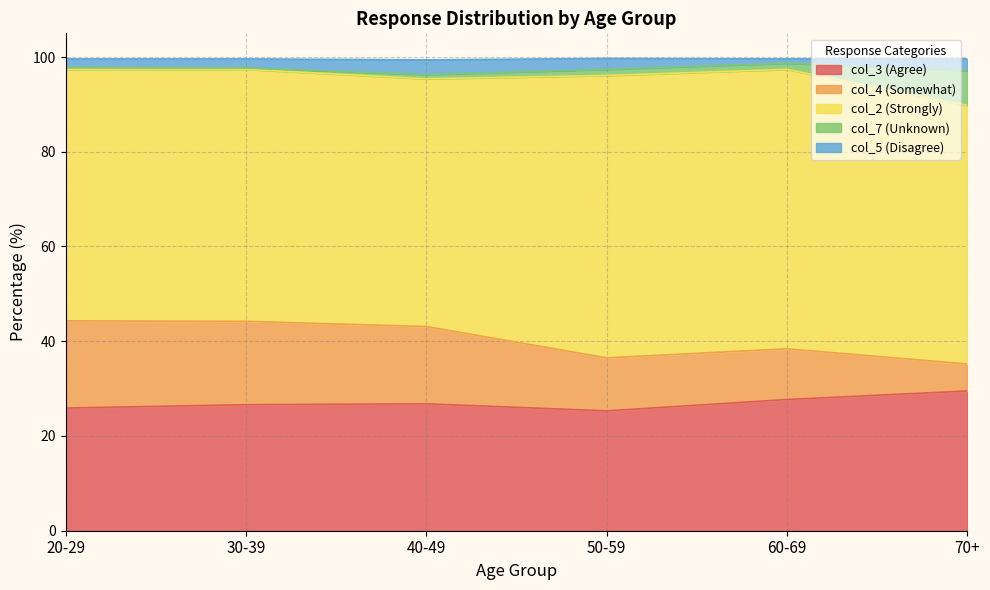

Is it true that col_3 (Agree) equals 25.3 at 50-59?

True